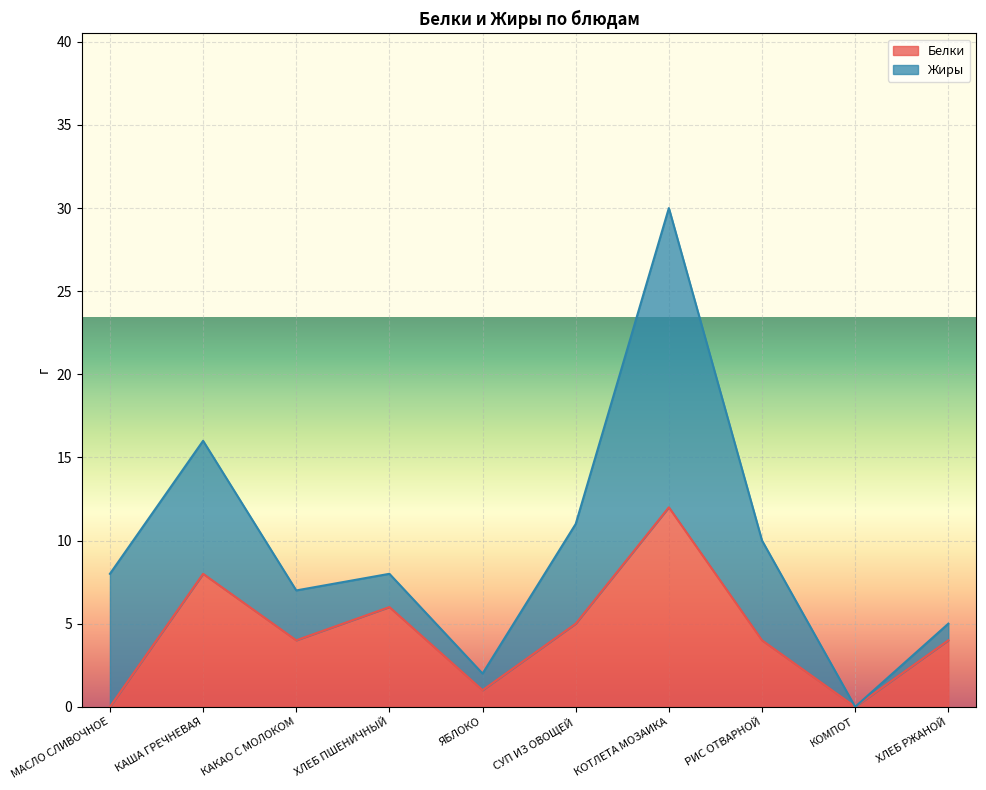

Which label corresponds to the smallest value in the chart?

МАСЛО СЛИВОЧНОЕ